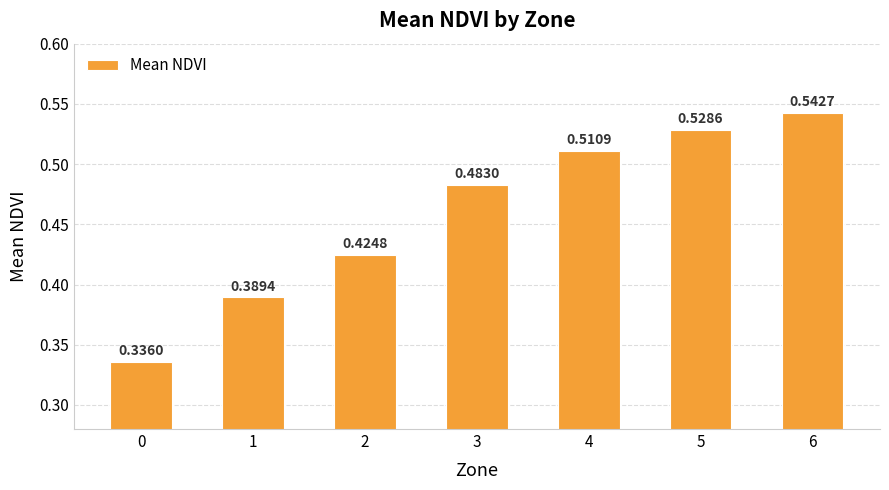

Between 0 and 3, which is larger?

3